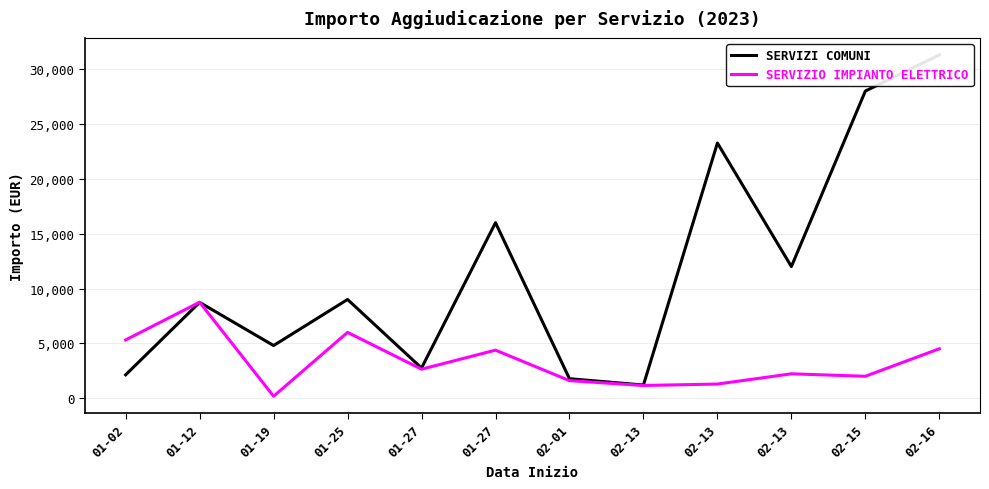

The SERVIZI COMUNI series shows 50019.7 at 02-15. True or false?

False